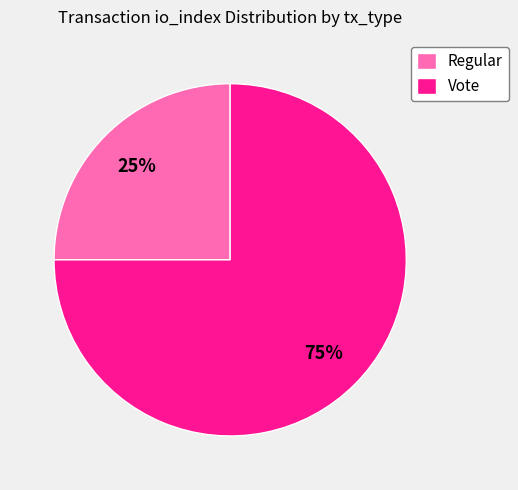

Which category has the smallest portion of the pie?

Regular